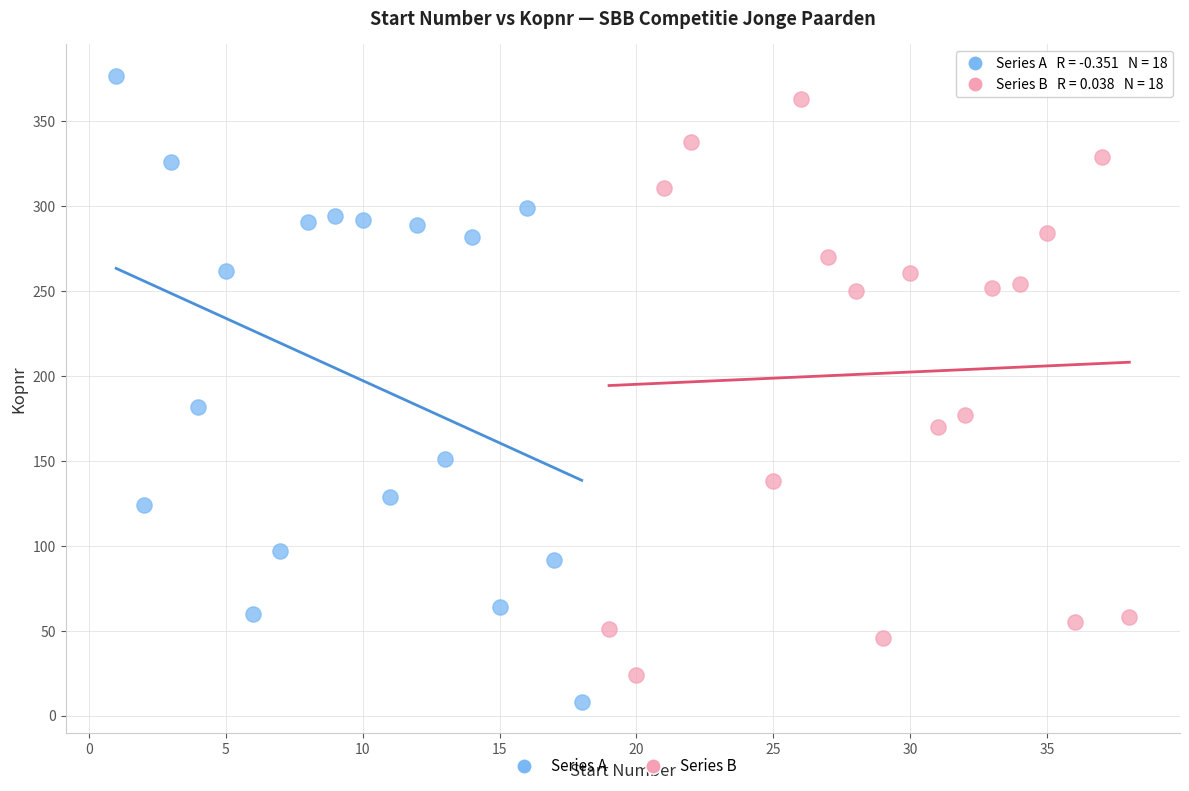

Which series contains the lowest Y value?

Series A